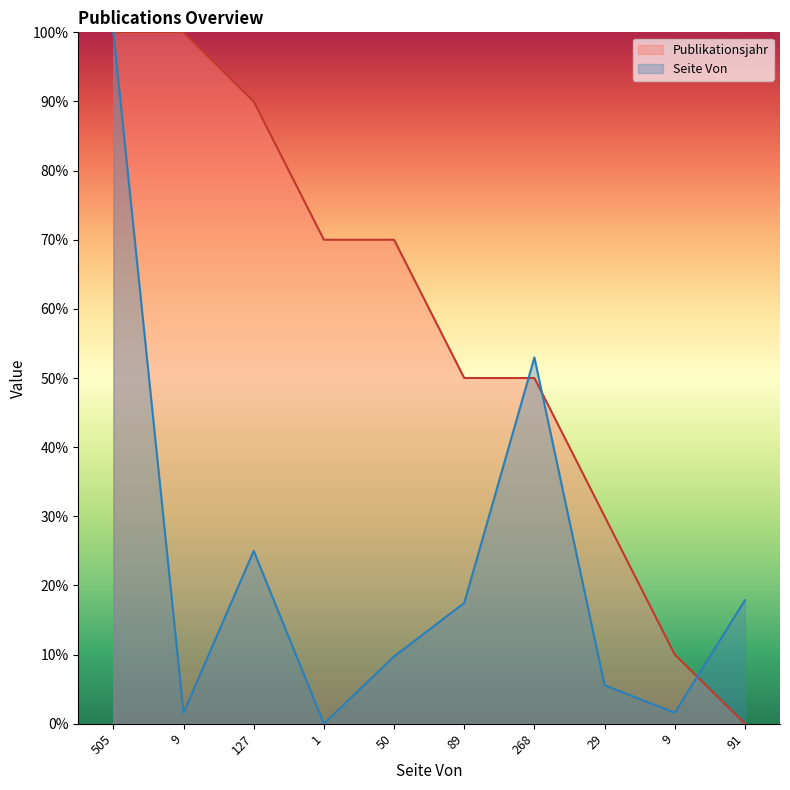

What is the difference between the highest and lowest values at 89?

32.5